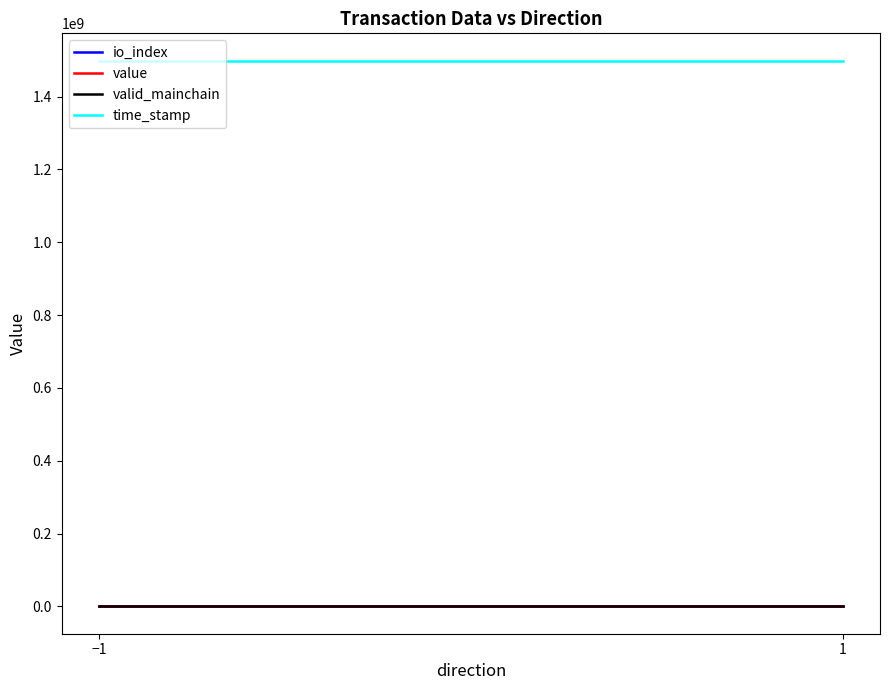

Is this an area chart (filled region under the line)?

No